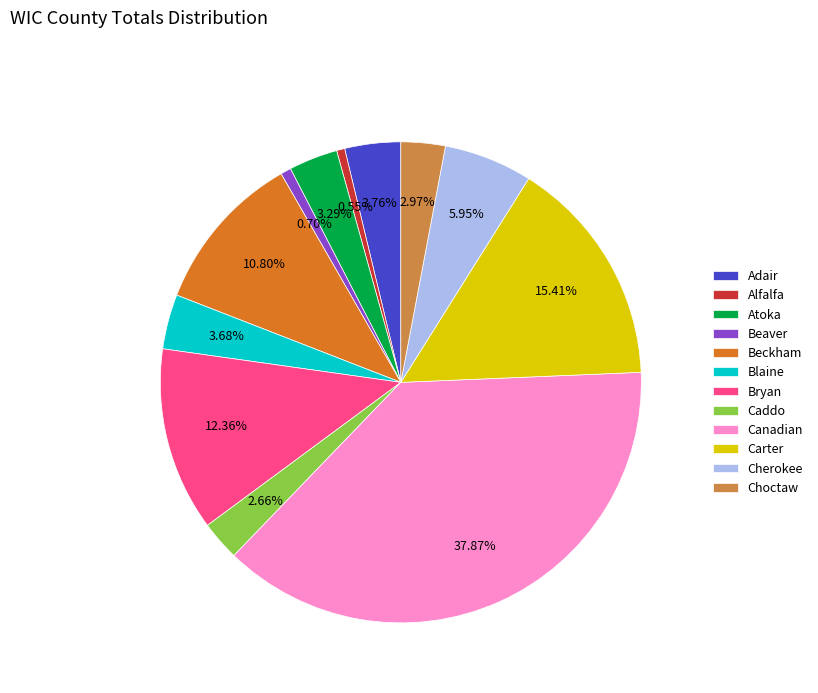

What percentage is the Bryan slice, to the nearest percent?

12%